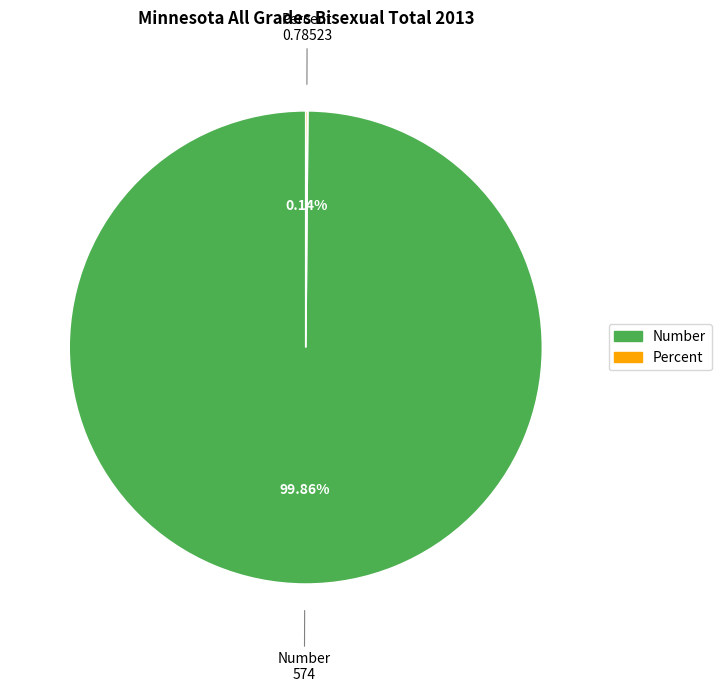

Which slice represents more than half of the pie?

Number